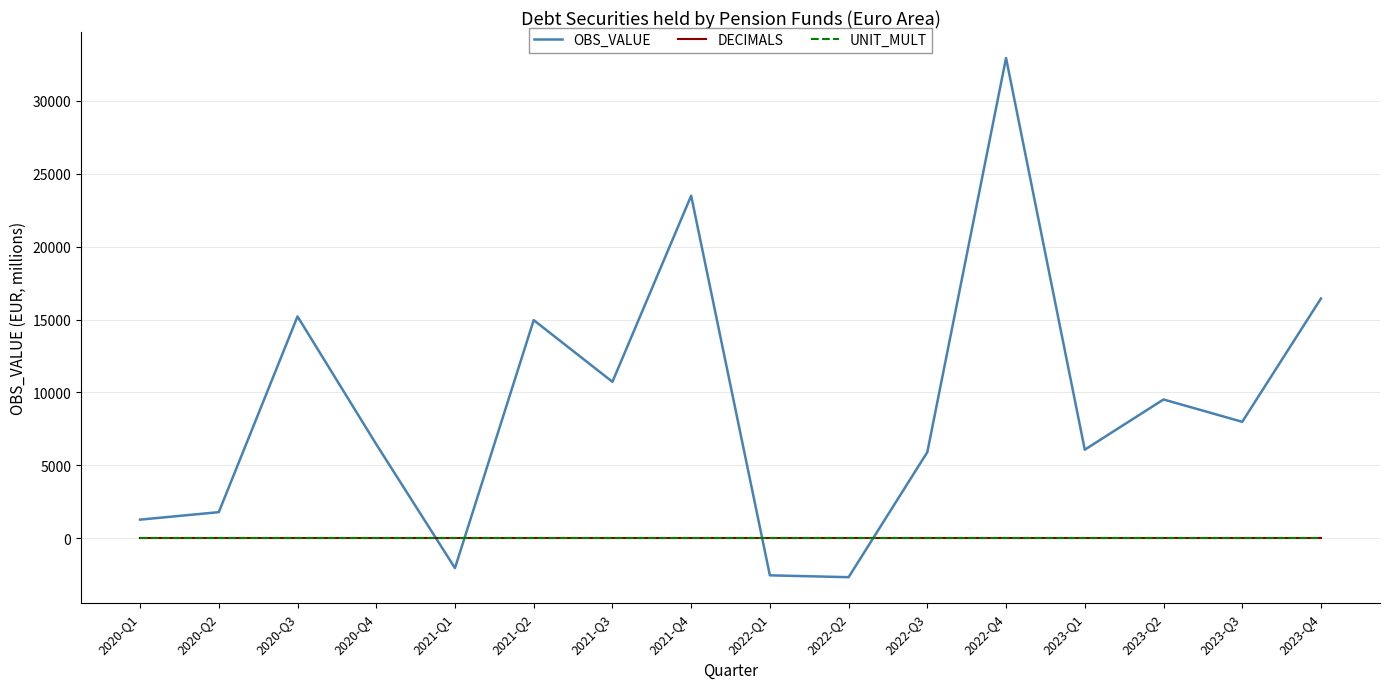

How many lines are shown in the chart?

3